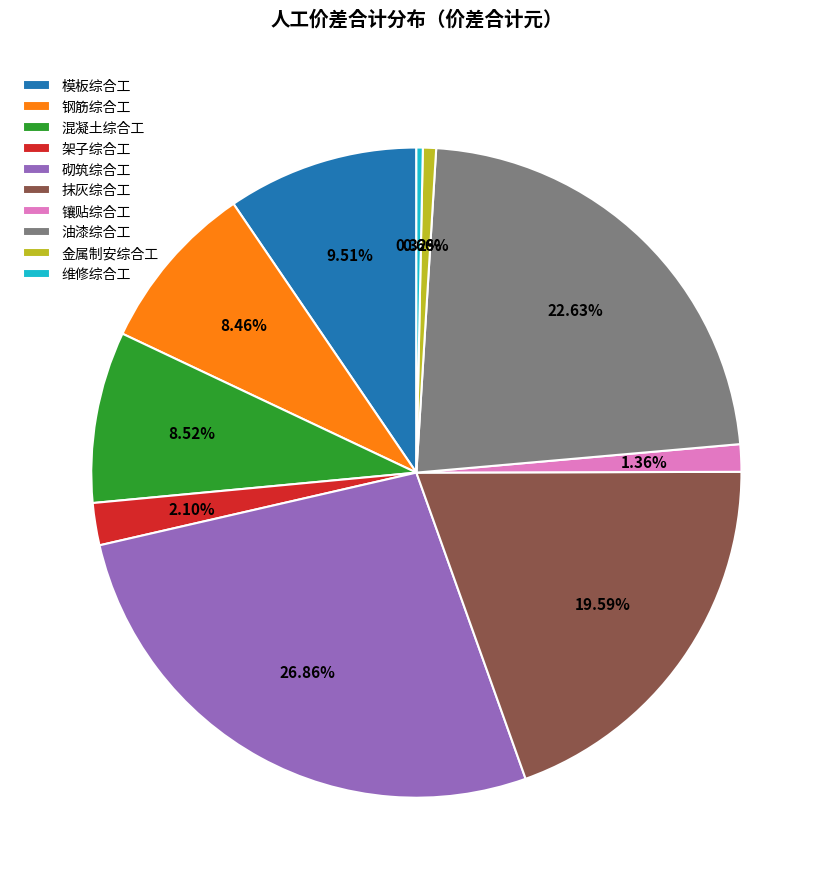

To the nearest percent, what is the difference between the largest and smallest slice percentages?

27%